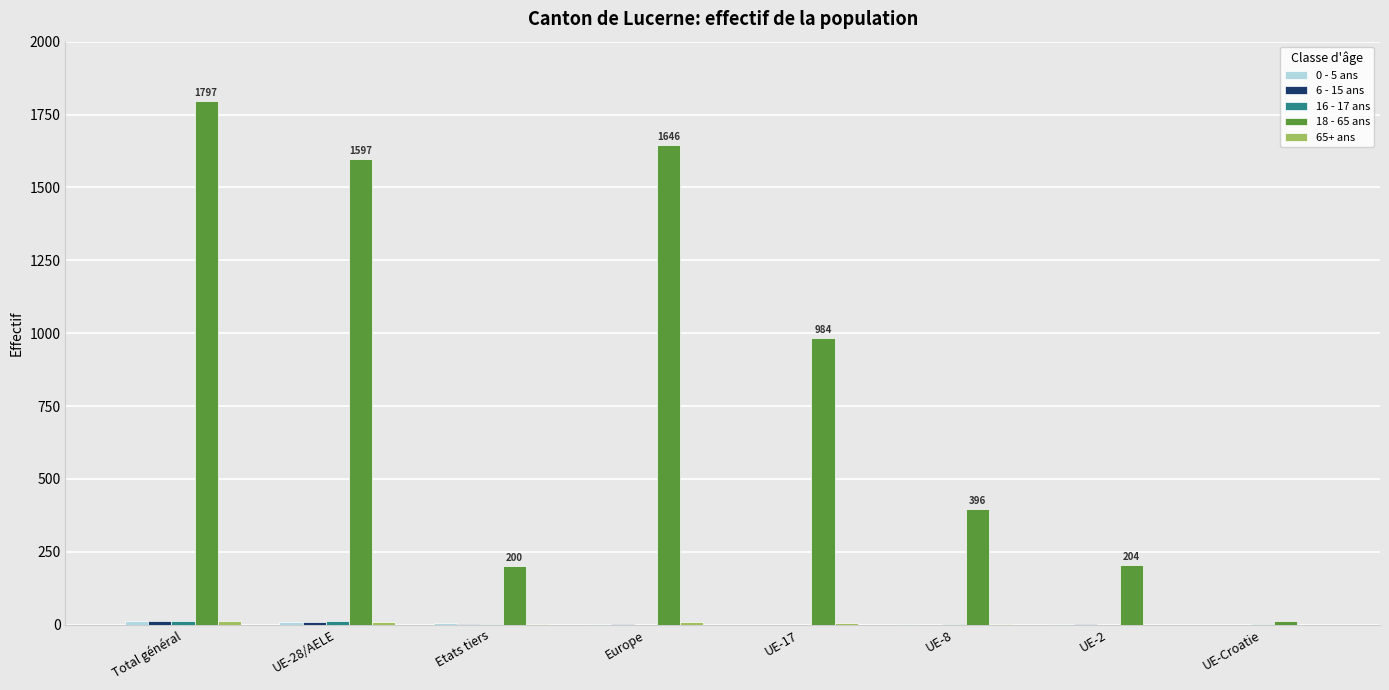

How many distinct data groups are displayed?

5